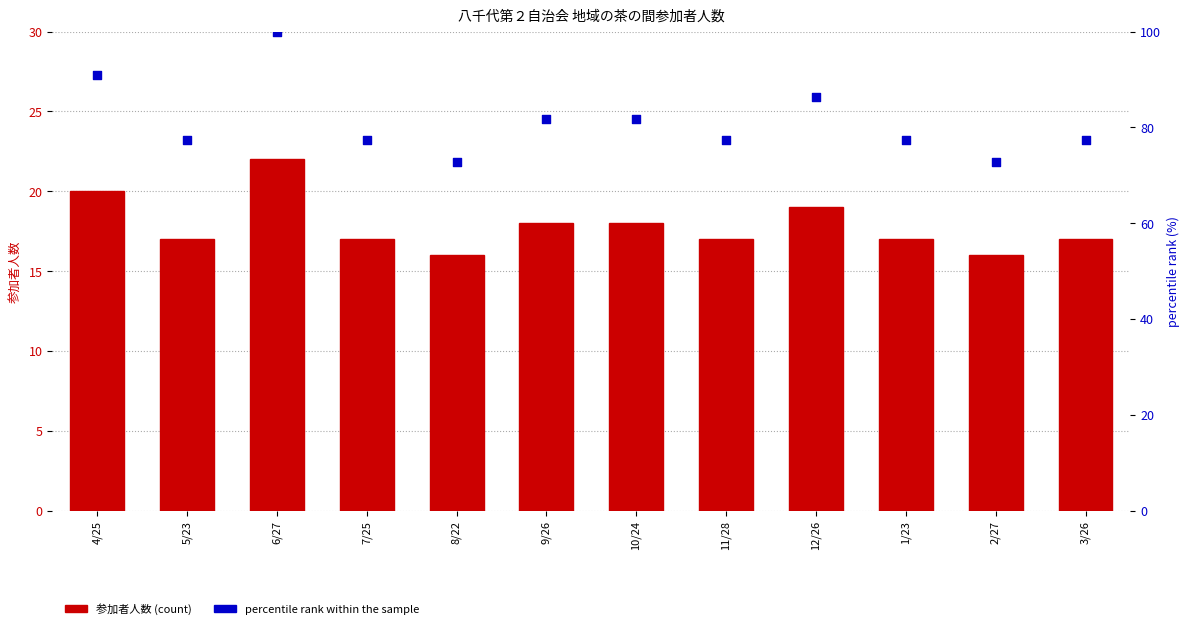

Which series has the widest spread of Y values?

percentile rank within the sample